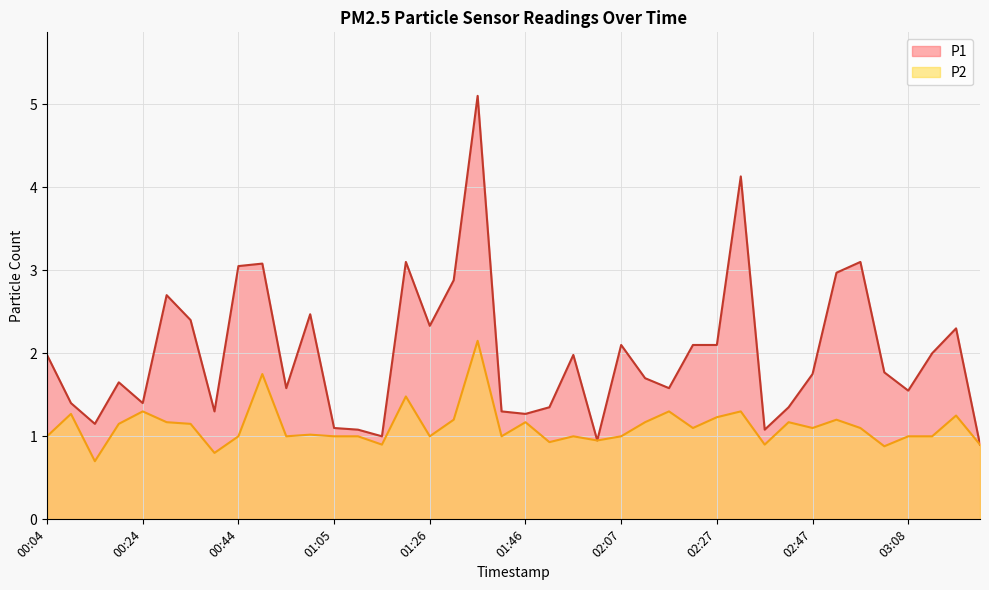

Rank the series by their average value, from lowest to highest.

P2 line, P1 line